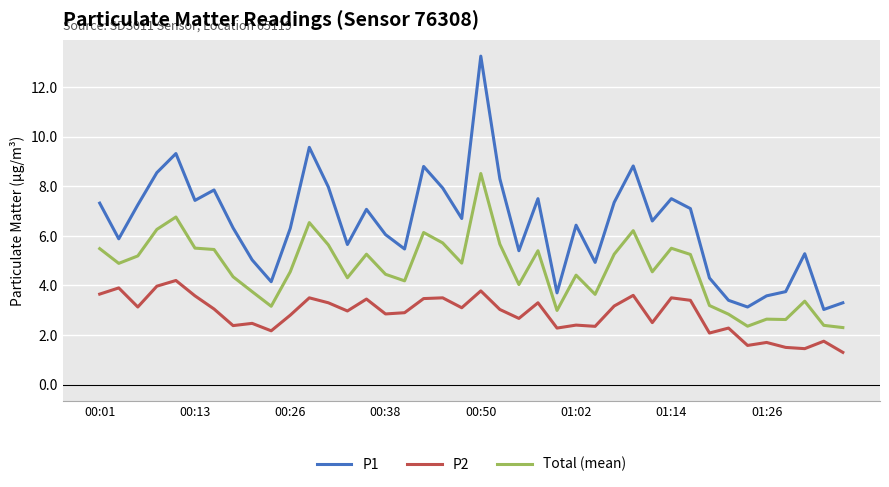

How many lines are shown in the chart?

3